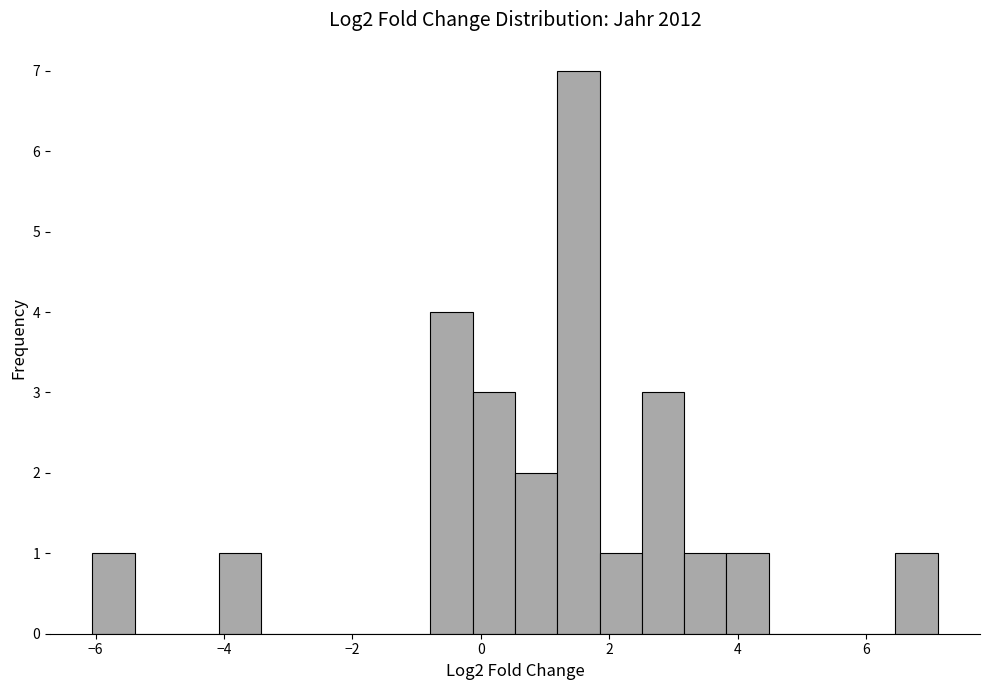

Read against the x-axis, roughly where is the centre of the tallest bar?

1.6